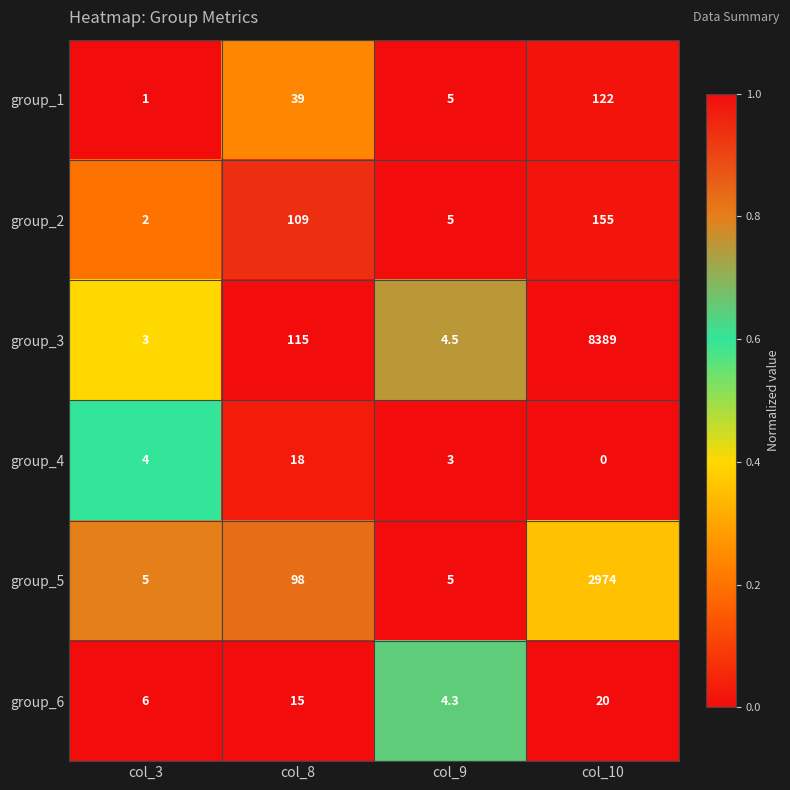

The group_6 series shows 15.0 at col_8. True or false?

True